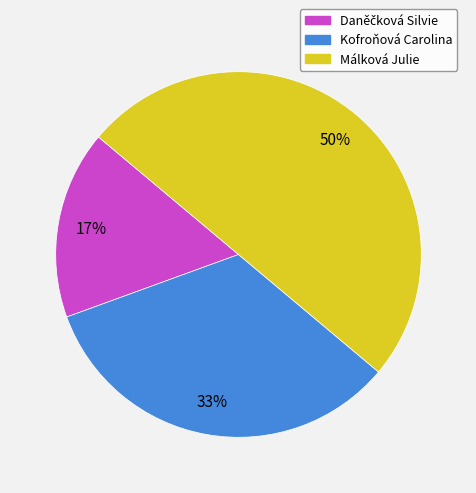

How many segments does this pie chart have?

3